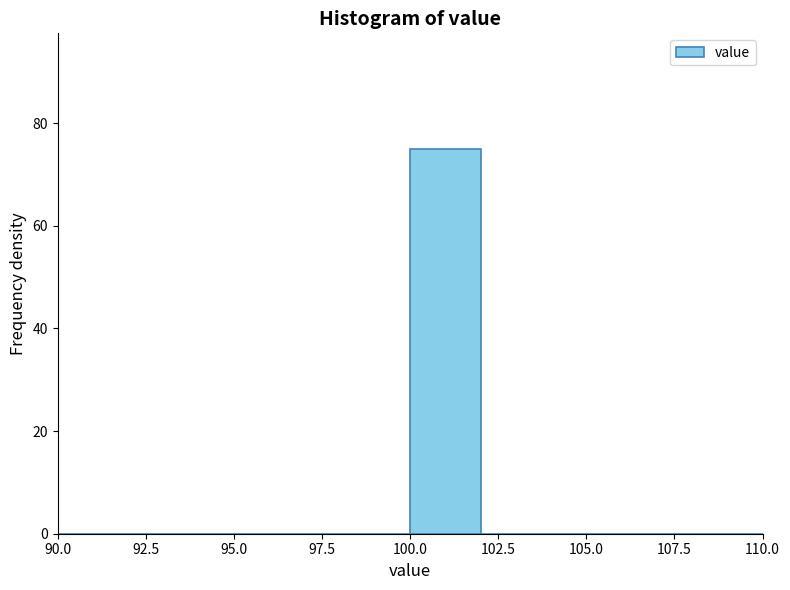

Reading left to right, transcribe this chart: for each bar, give the range it covers on the x-axis and its height. The values are not printed on the chart, so give them approximately, as read against the axis.

90 to 92: 0
92 to 94: 0
94 to 96: 0
96 to 98: 0
98 to 100: 0
100 to 102: 76
102 to 104: 0
104 to 106: 0
106 to 108: 0
108 to 110: 0